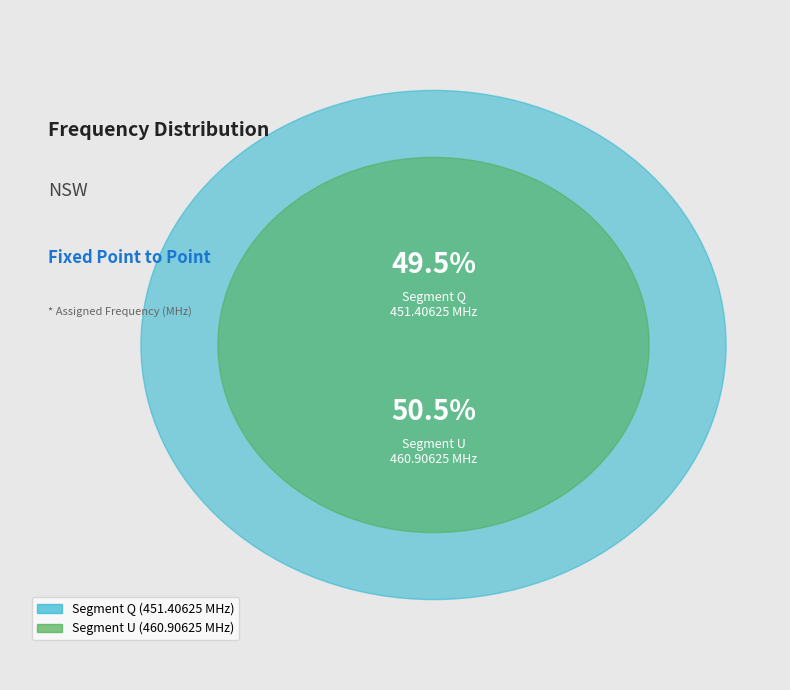

What is the change in value from Q to U?

+9.5